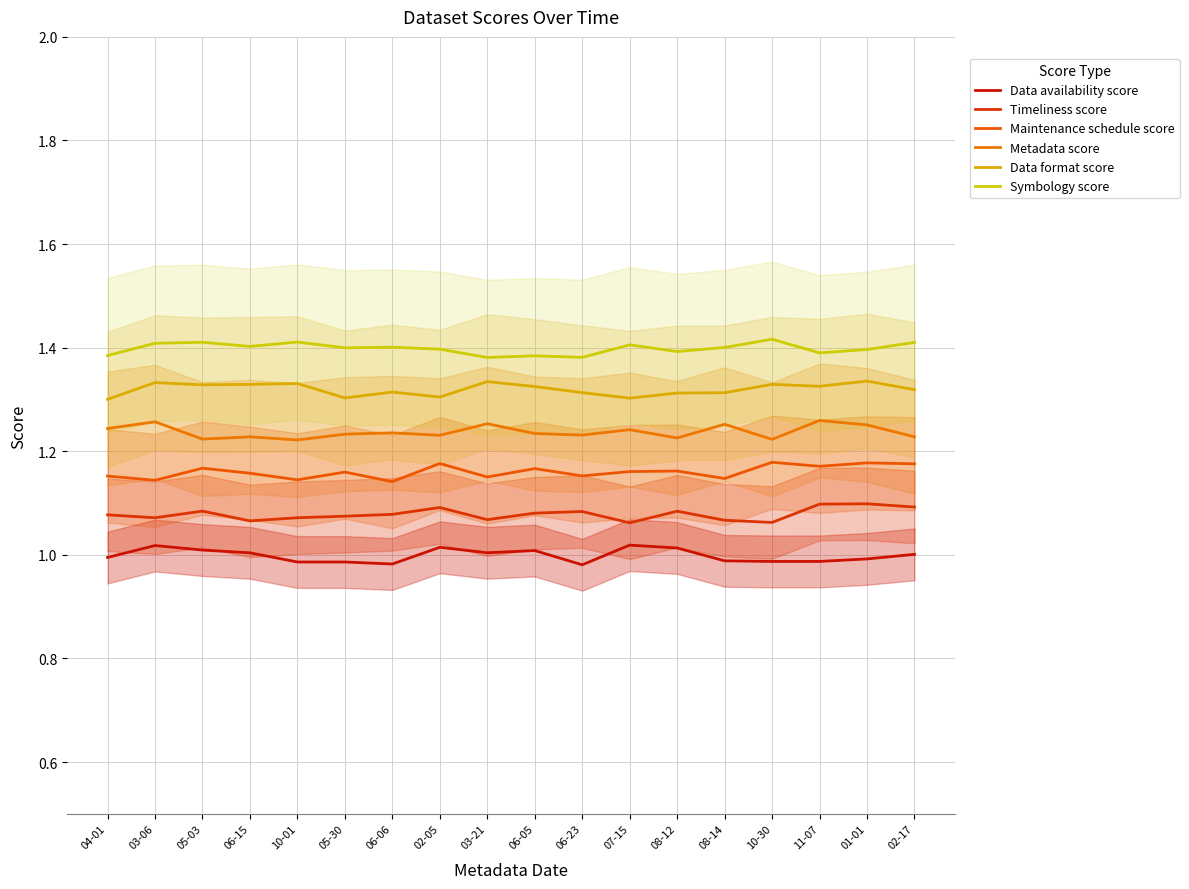

Count the number of data series in this chart.

6